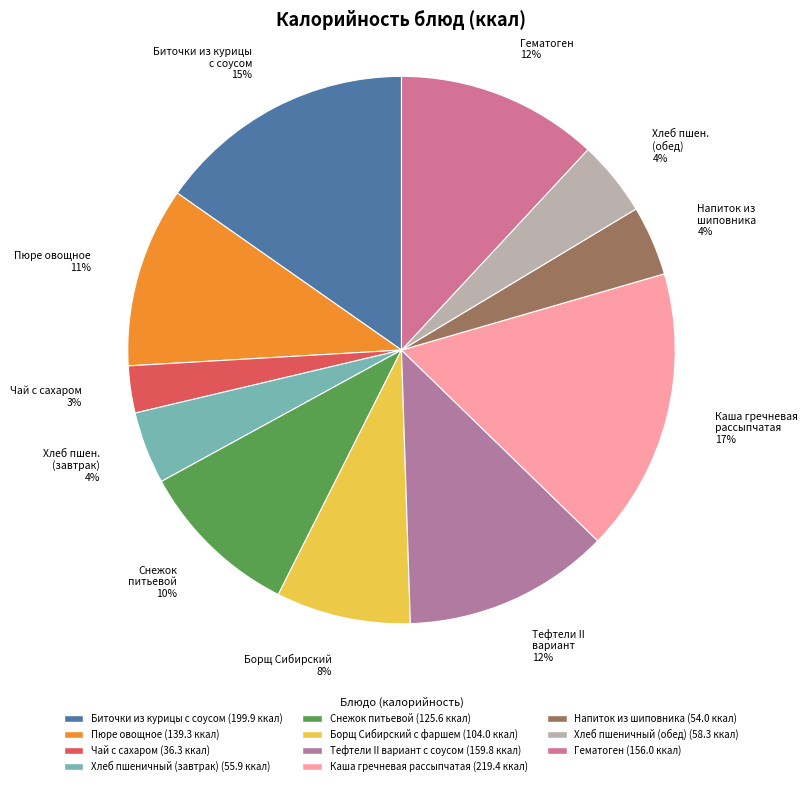

Which category has the biggest portion of the pie?

Каша гречневая рассыпчатая